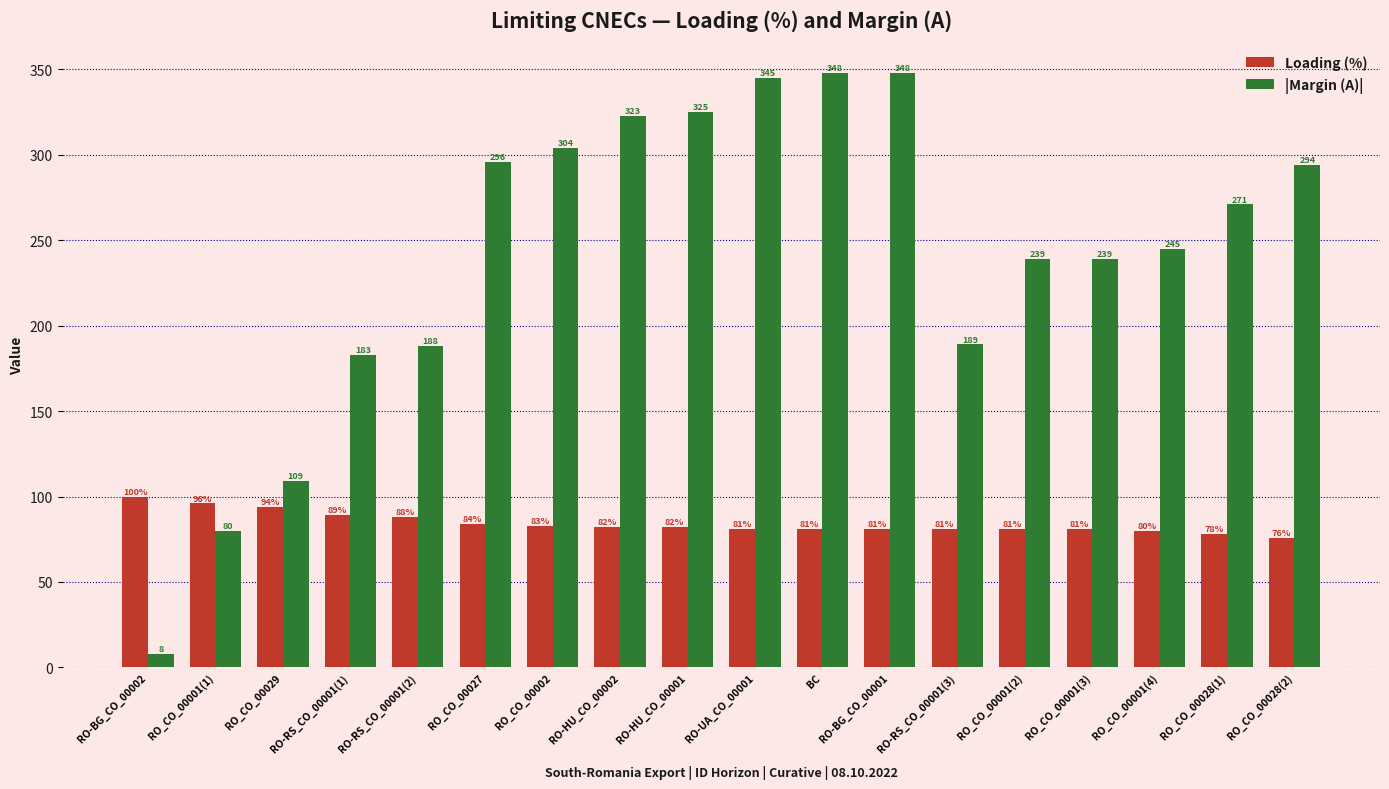

Is the value of |Margin (A)| at RO-HU_CO_00001 greater than the value of Loading (%) at RO_CO_00029?

Yes